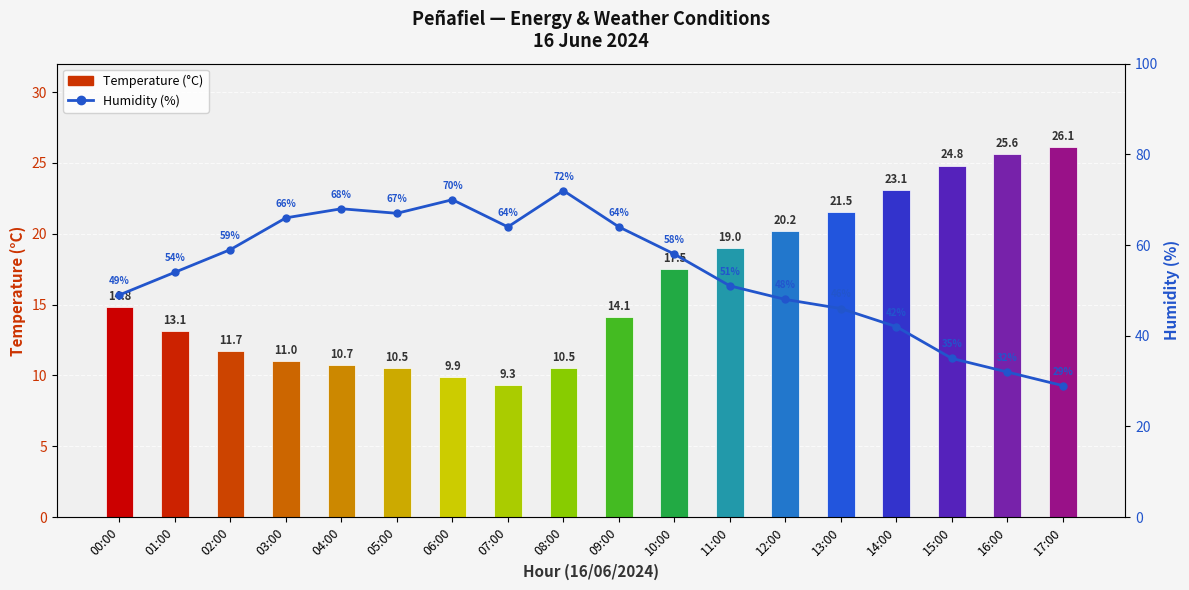

Between 07:00 and 16:00, which series saw the biggest shift?

Humidity (%)